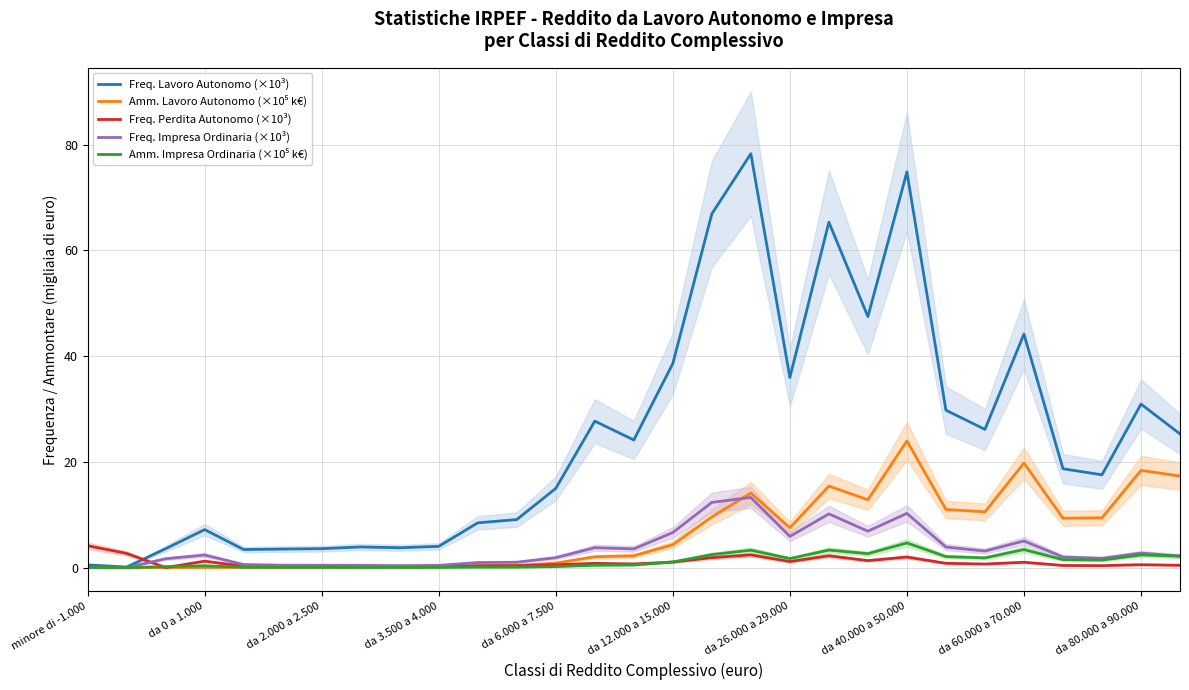

The Amm. Lavoro Autonomo (×10⁵ k€) series shows 9.4 at 26. True or false?

True